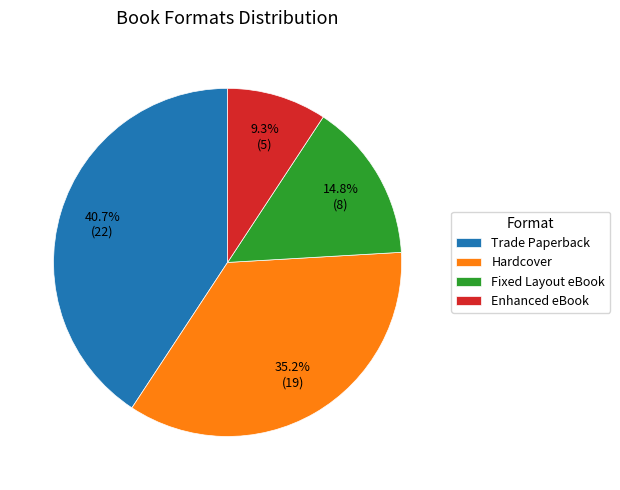

Does any single category account for the majority?

No